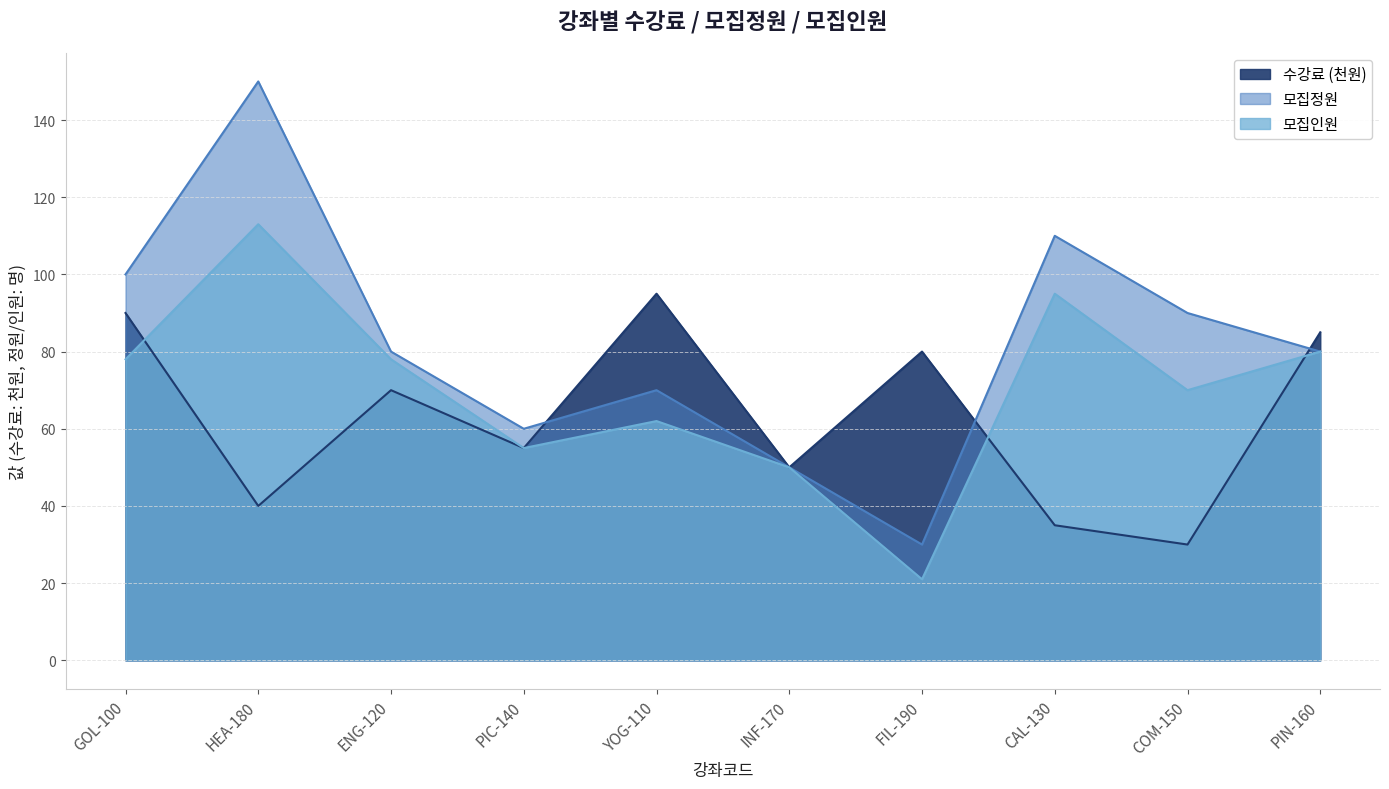

What is the maximum value shown in the chart?

150